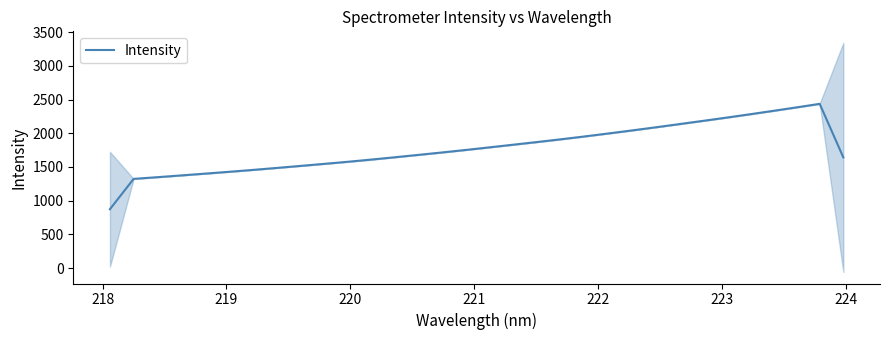

Does the chart display data point markers on the line(s)?

No